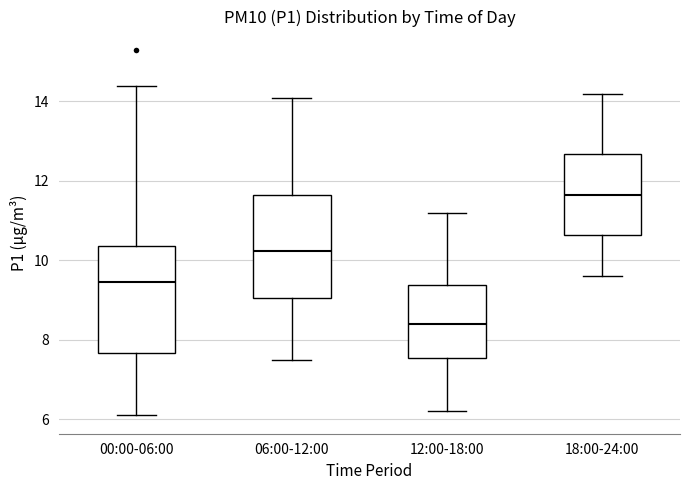

Reading left to right, read every box against the y-axis: the position of its median line, the range the box covers, and the ends of its whiskers. The values are not printed on the chart, so give them approximately, as read against the axis.

00:00-06:00: median 9.4, box 7.6 to 10.4, whiskers 6.2 to 14.4
06:00-12:00: median 10.2, box 9.0 to 11.6, whiskers 7.6 to 14.2
12:00-18:00: median 8.4, box 7.6 to 9.4, whiskers 6.2 to 11.2
18:00-24:00: median 11.6, box 10.6 to 12.6, whiskers 9.6 to 14.2